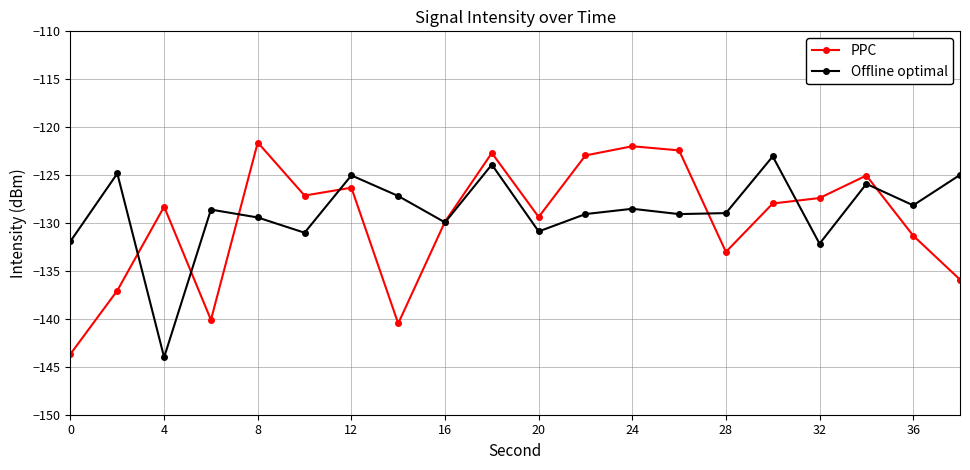

True or false: PPC has more than 0 points higher than both neighbors.

True